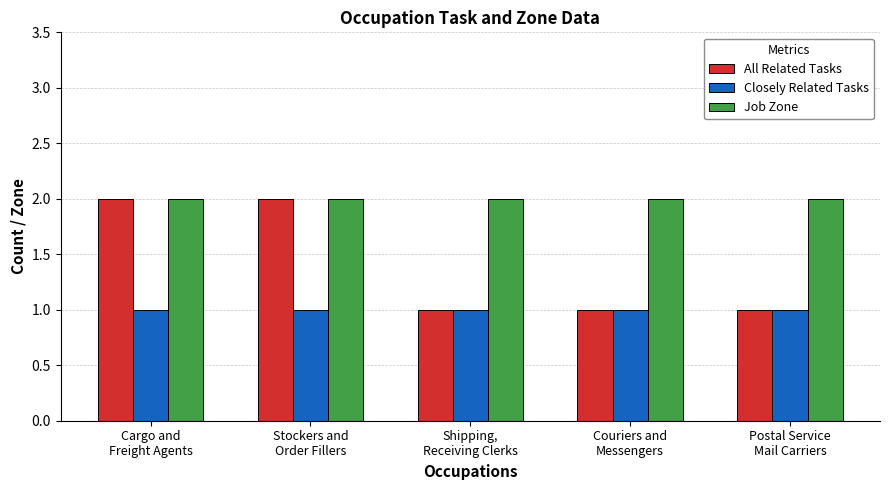

What is the sum of all All Related Tasks values?

7